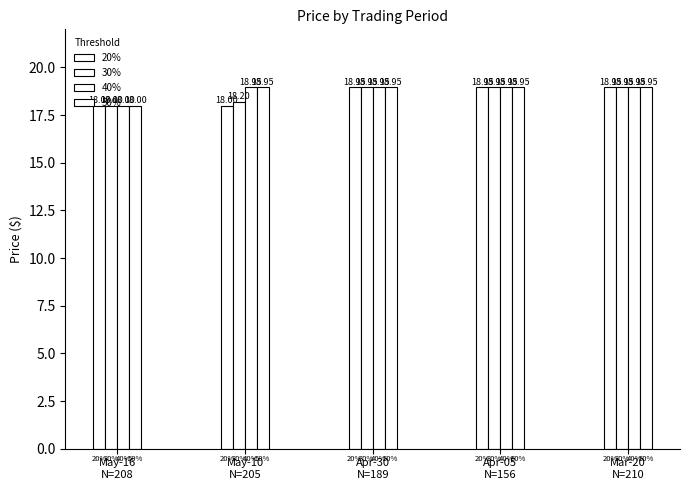

The chart shows a value of 9.4 at 2024-05-14. True or false?

False